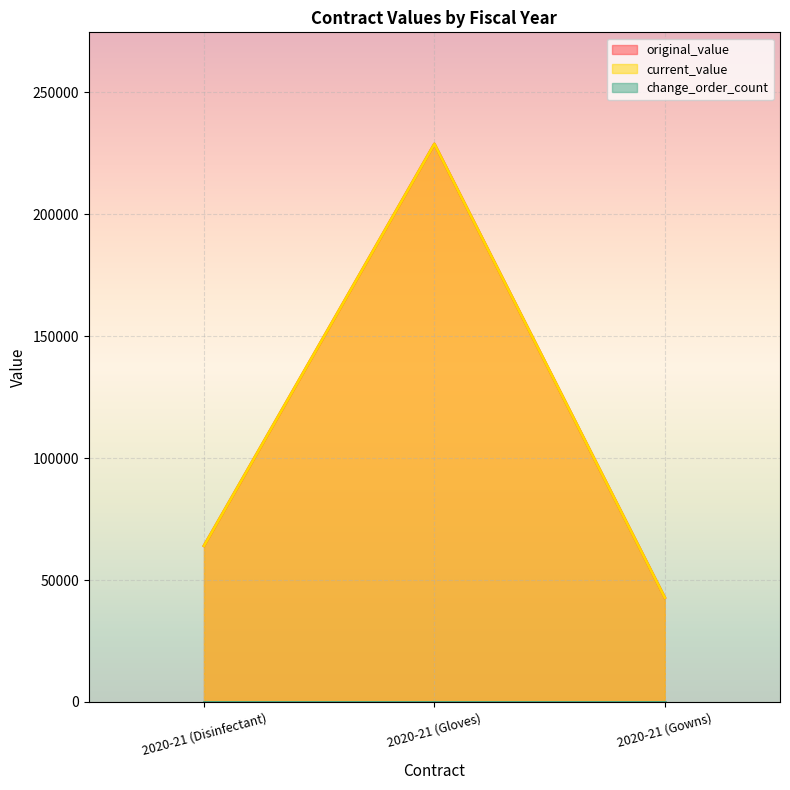

Where does the original_value series first go above 64020?

2020-21 (Gloves)